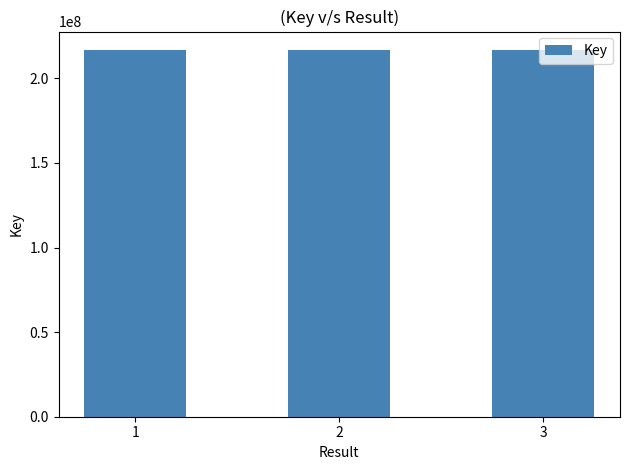

What is the average value?

216841986